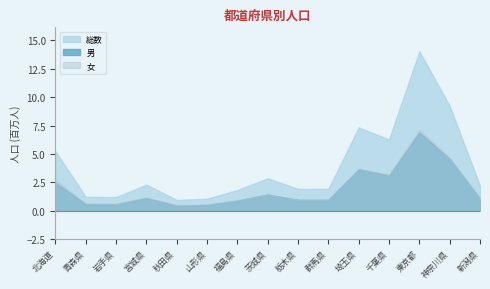

What is the label of the 12th point from the right?

宮城県